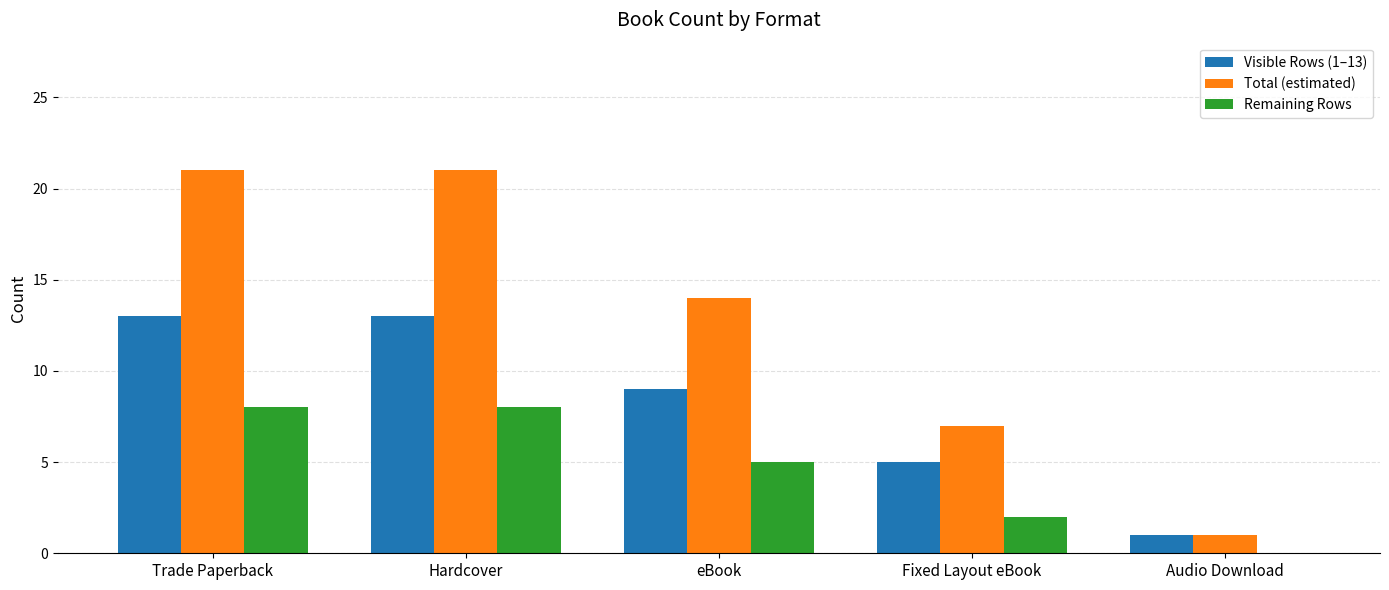

Reading left to right, list all the values displayed in this chart.

Visible Rows (1–13): Trade Paperback=13	Hardcover=13	eBook=9	Fixed Layout eBook=5	Audio Download=1
Total (estimated): Trade Paperback=21	Hardcover=21	eBook=14	Fixed Layout eBook=7	Audio Download=1
Remaining Rows: Trade Paperback=8	Hardcover=8	eBook=5	Fixed Layout eBook=2	Audio Download=0